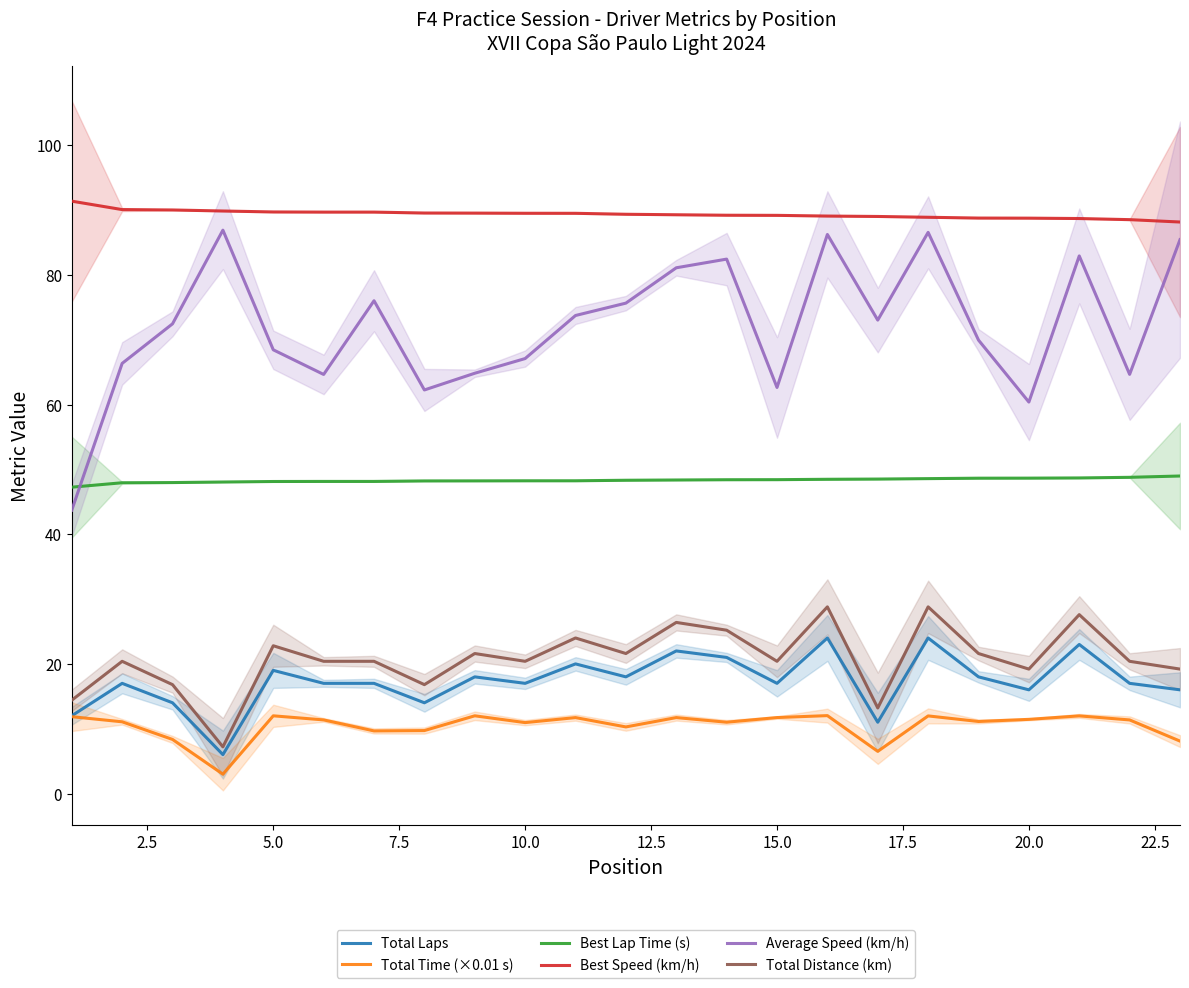

True or false: Average Speed (km/h) and Total Distance (km) cross at least once.

False